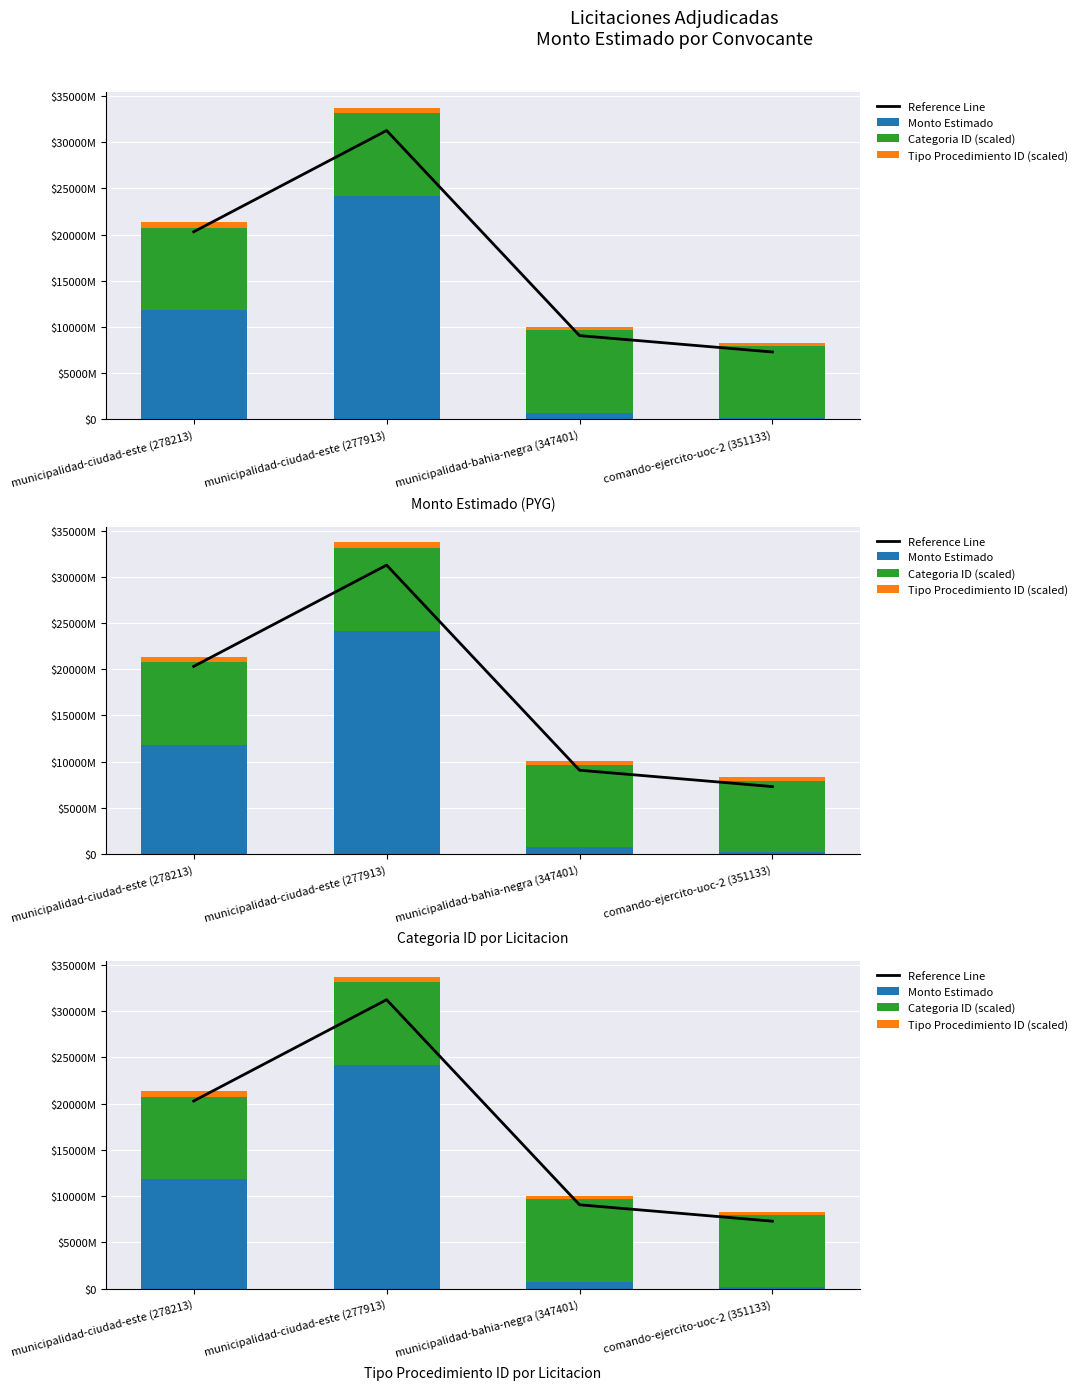

What is the minimum value shown in the chart?

181571381.0